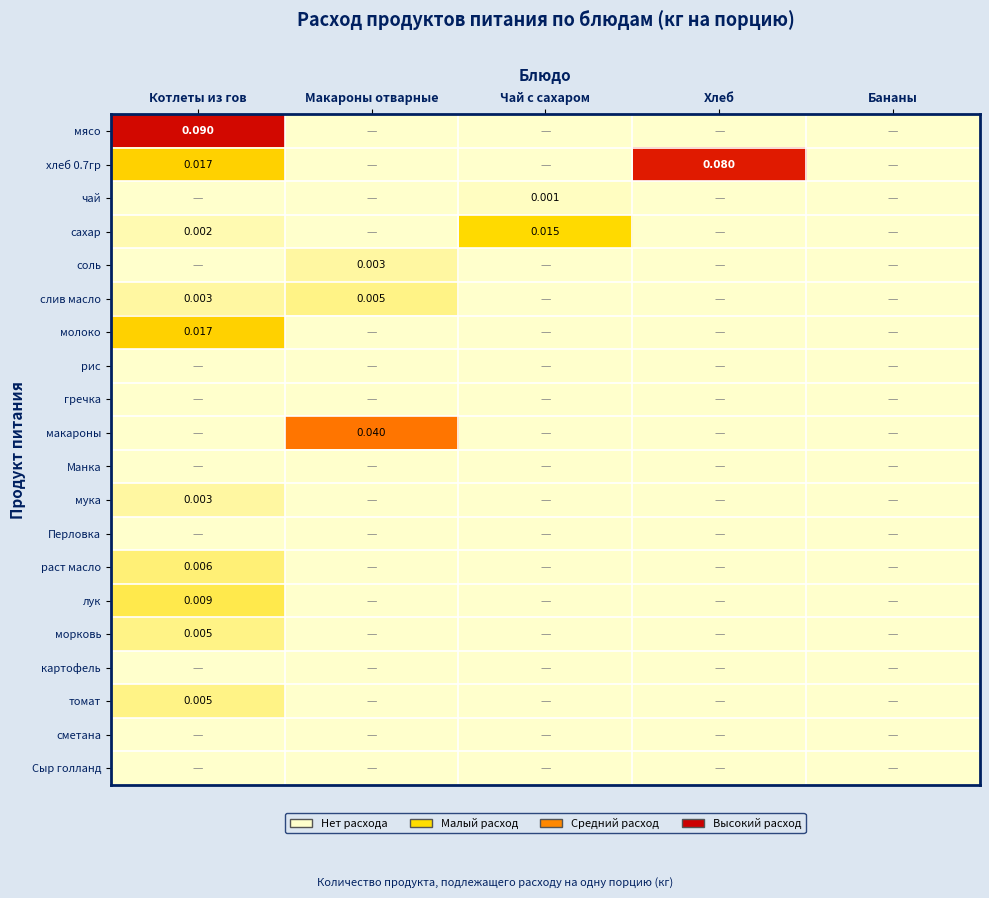

At which category does the chart reach its minimum across all series?

Макароны отварные